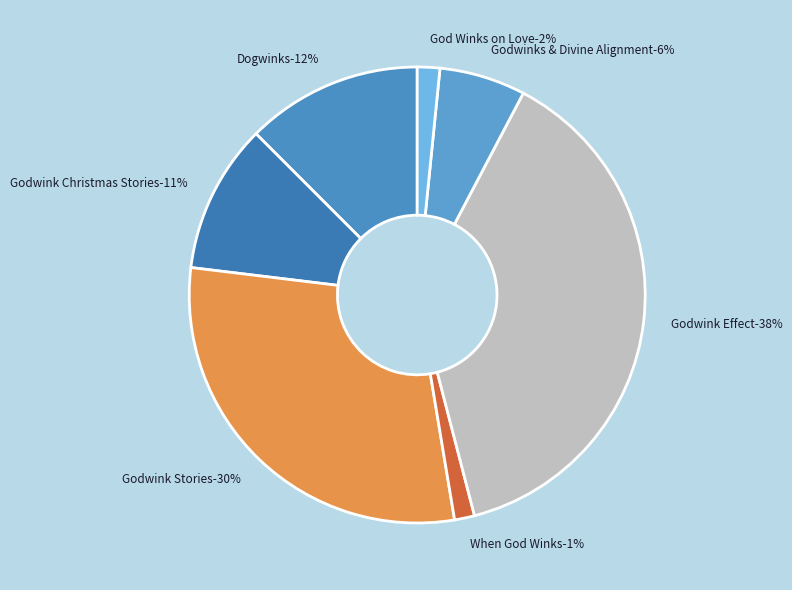

What percentage is the Godwink Christmas Stories slice, to the nearest percent?

11%